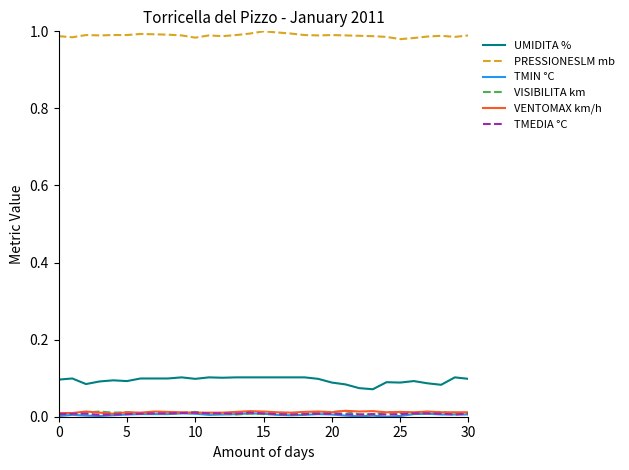

At how many categories does at least one series exceed 0?

31